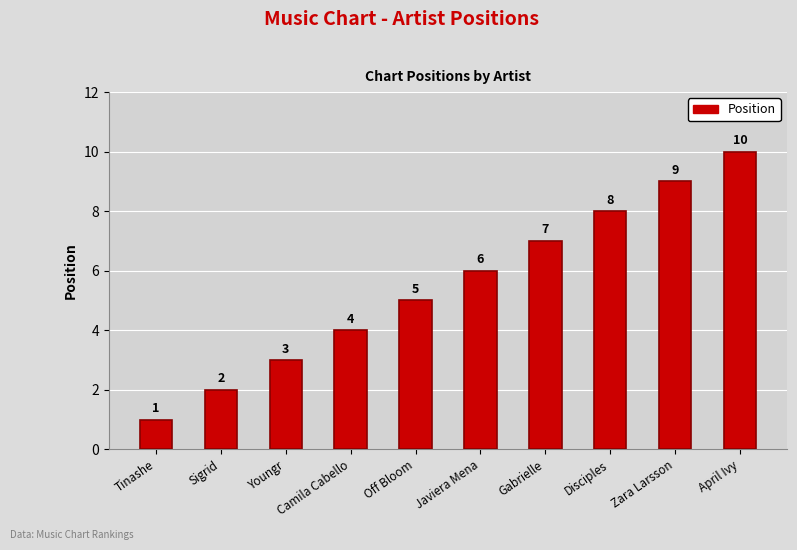

Rank the categories by value from lowest to highest.

Tinashe, Sigrid, Youngr, Camila Cabello, Off Bloom, Javiera Mena, Gabrielle, Disciples, Zara Larsson, April Ivy